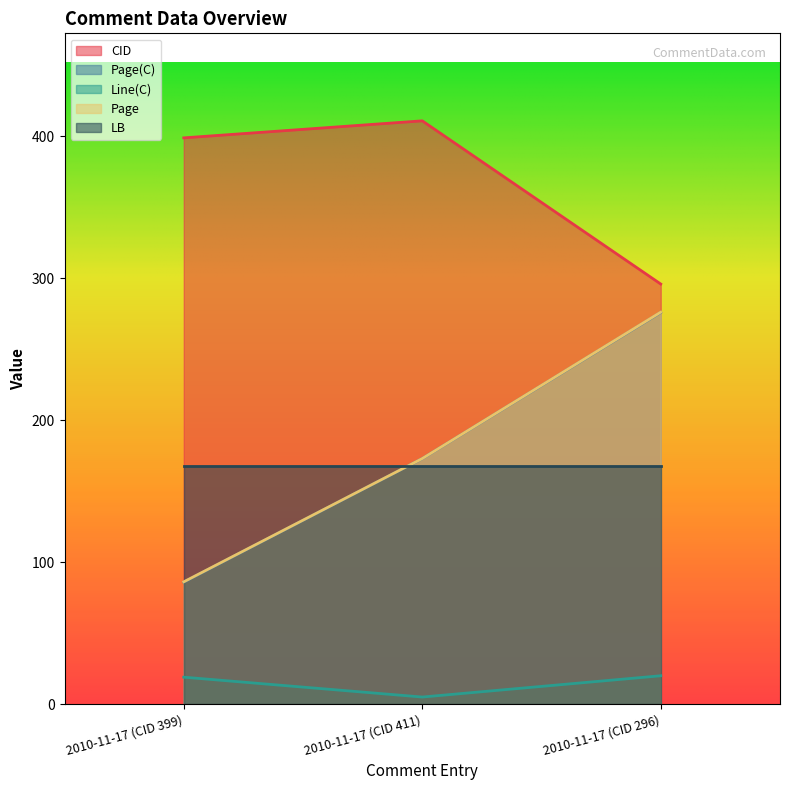

What is the highest value of the Line(C) series?

20.0